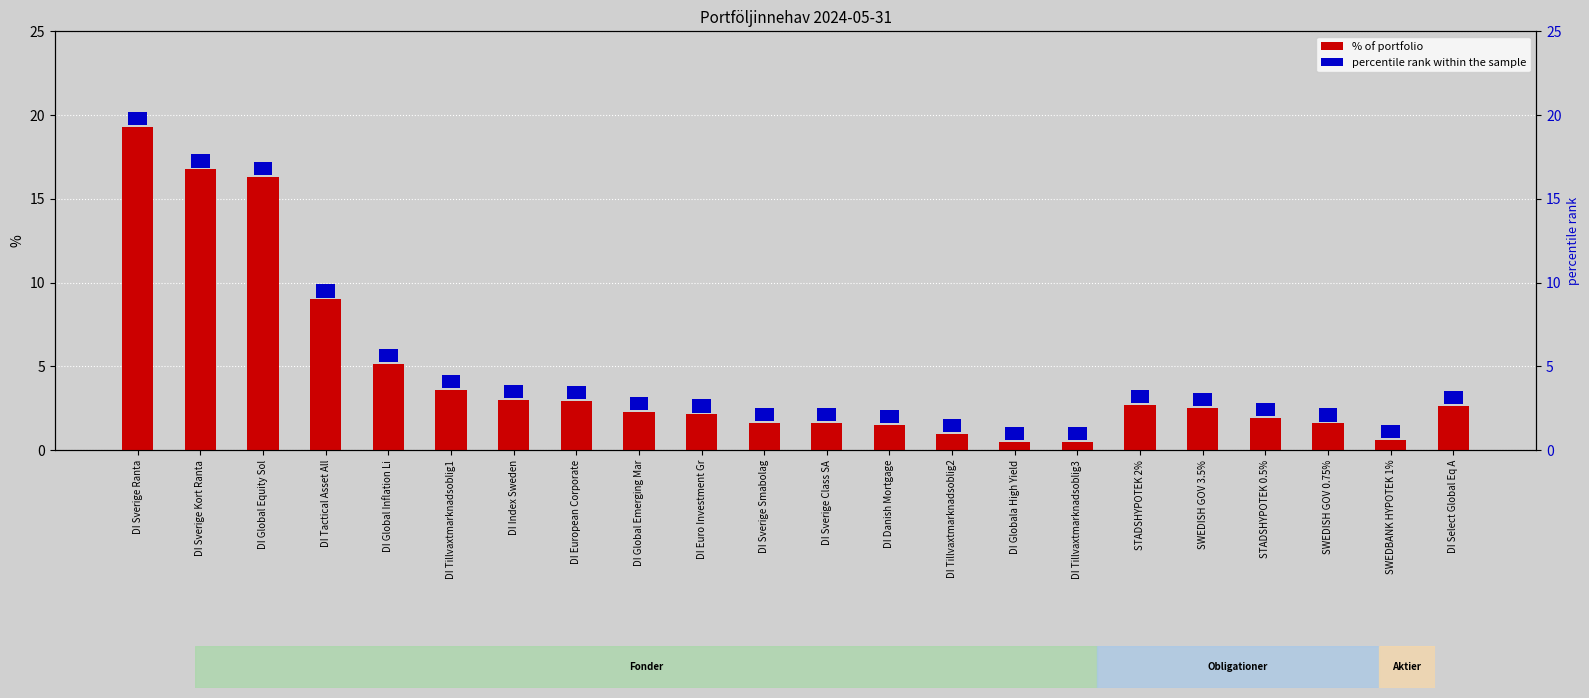

At which label does % of portfolio first exceed 2?

DI Sverige Ranta